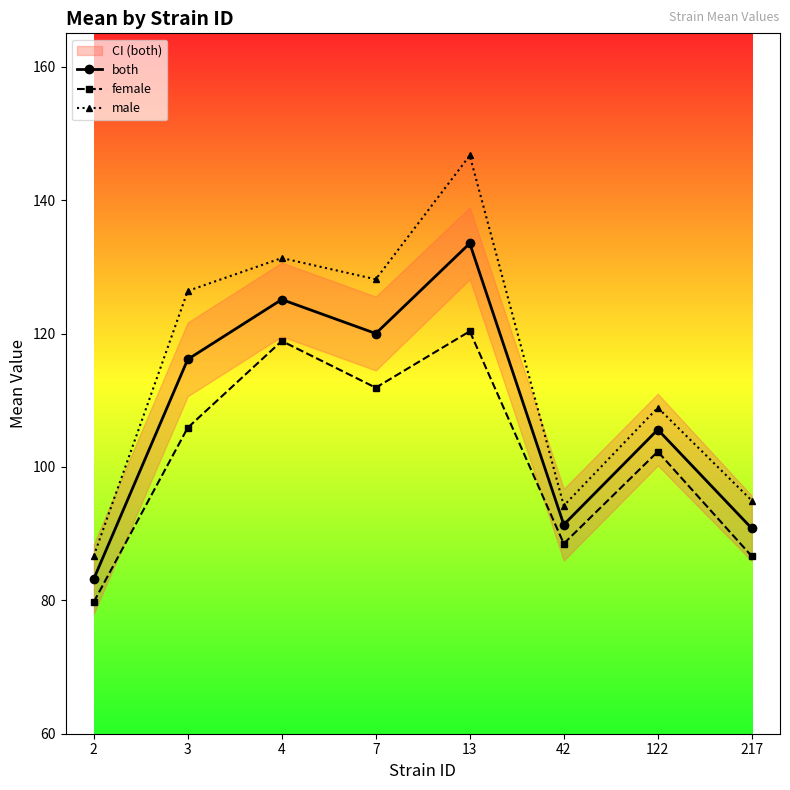

What is the total value across all series at 3?

348.4